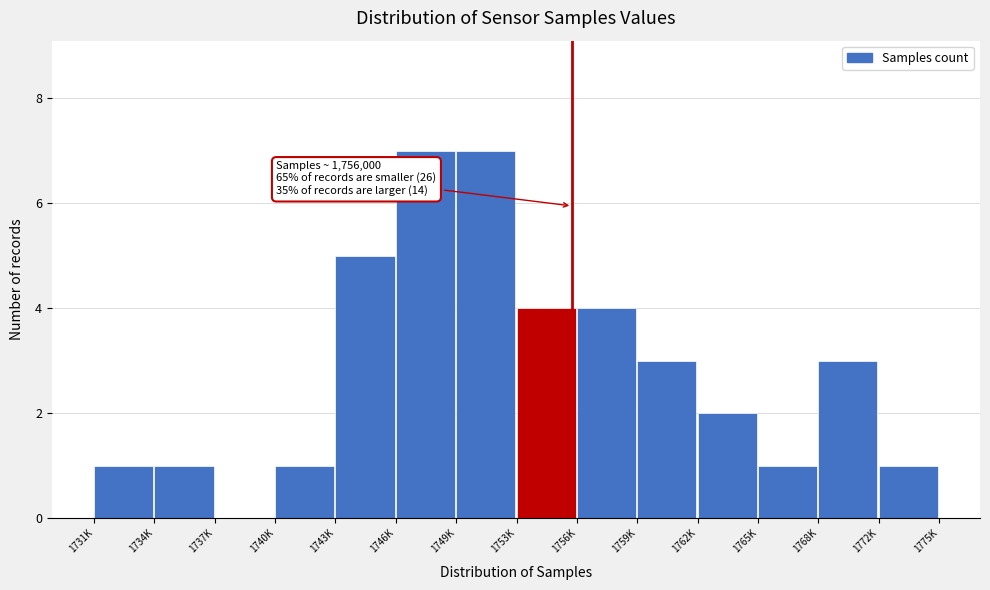

Reading left to right, transcribe all the data shown in this chart.

1731K=1	1734K=1	1737K=0	1740K=1	1743K=5	1746K=7	1749K=7	1753K=4	1756K=4	1759K=3	1762K=2	1765K=1	1768K=3	1772K=1